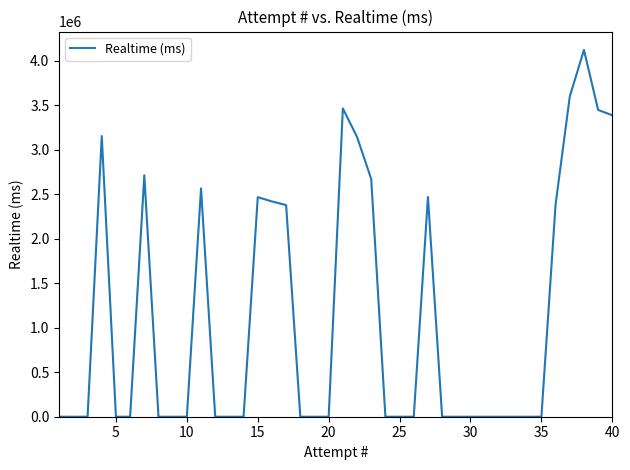

What is the greatest value displayed?

4120792